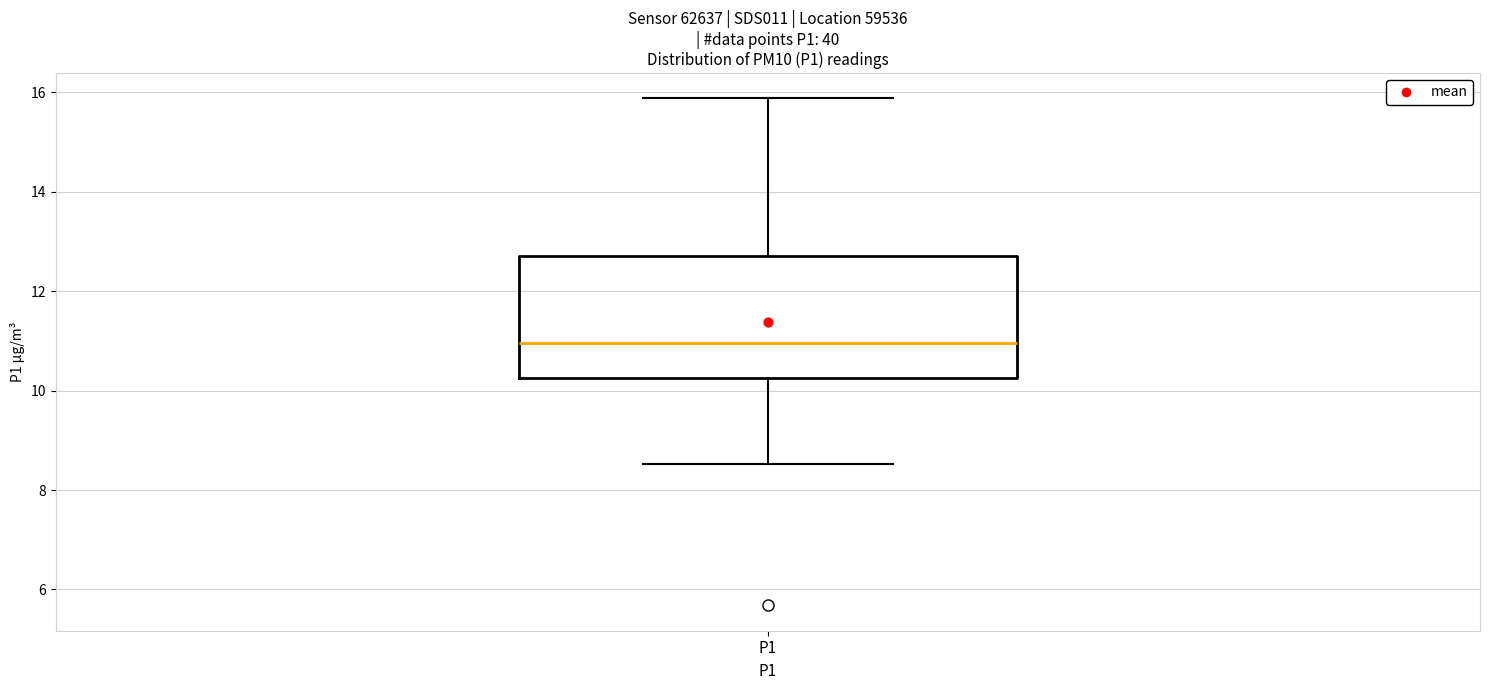

Transcribe this box plot: give where the median line is, the range the box spans, and where the two whiskers end, as read against the y-axis. The values are not printed on the chart, so give them approximately, as read against the axis.

median 11.0, box 10.2 to 12.8, whiskers 8.6 to 15.8